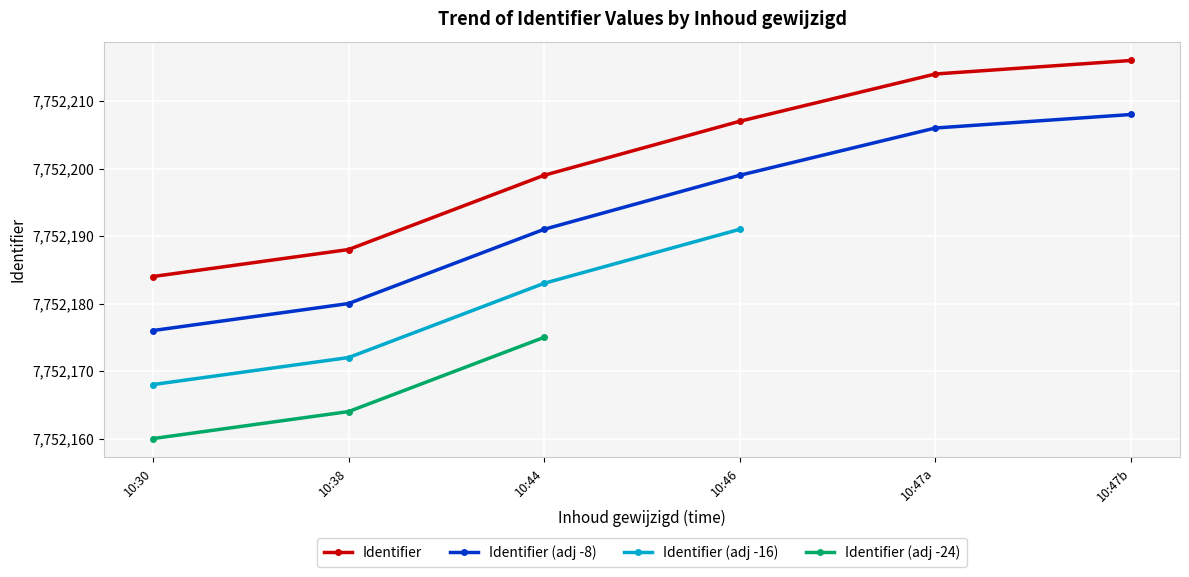

What is the value of the Identifier (adj -8) point at the 3rd from the left?

7752191